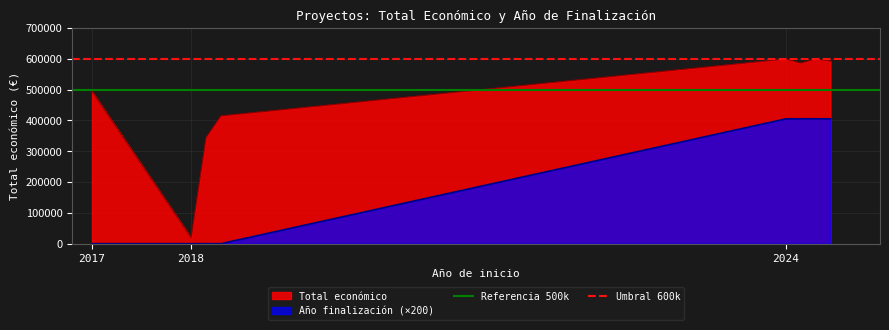

What is the sum of all Referencia 500k values?

1000000